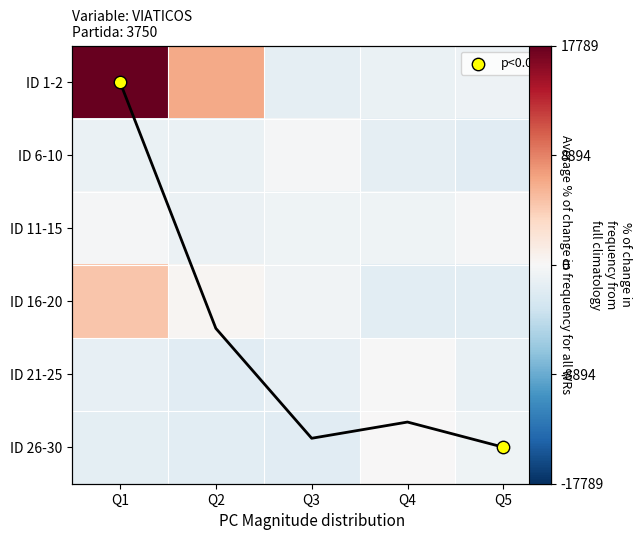

How many values in the ID 6-10 series exceed -1211?

2